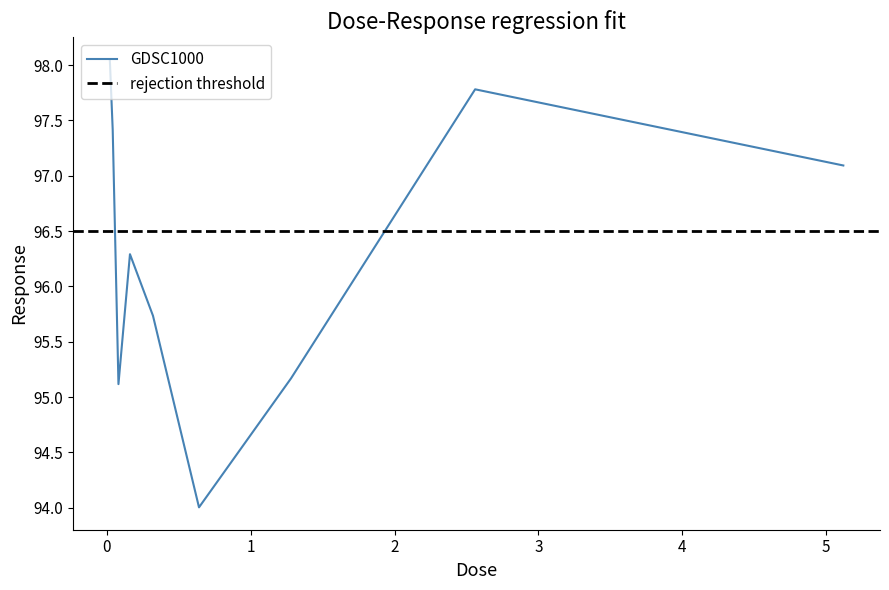

What is the minimum value for GDSC1000?

94.0